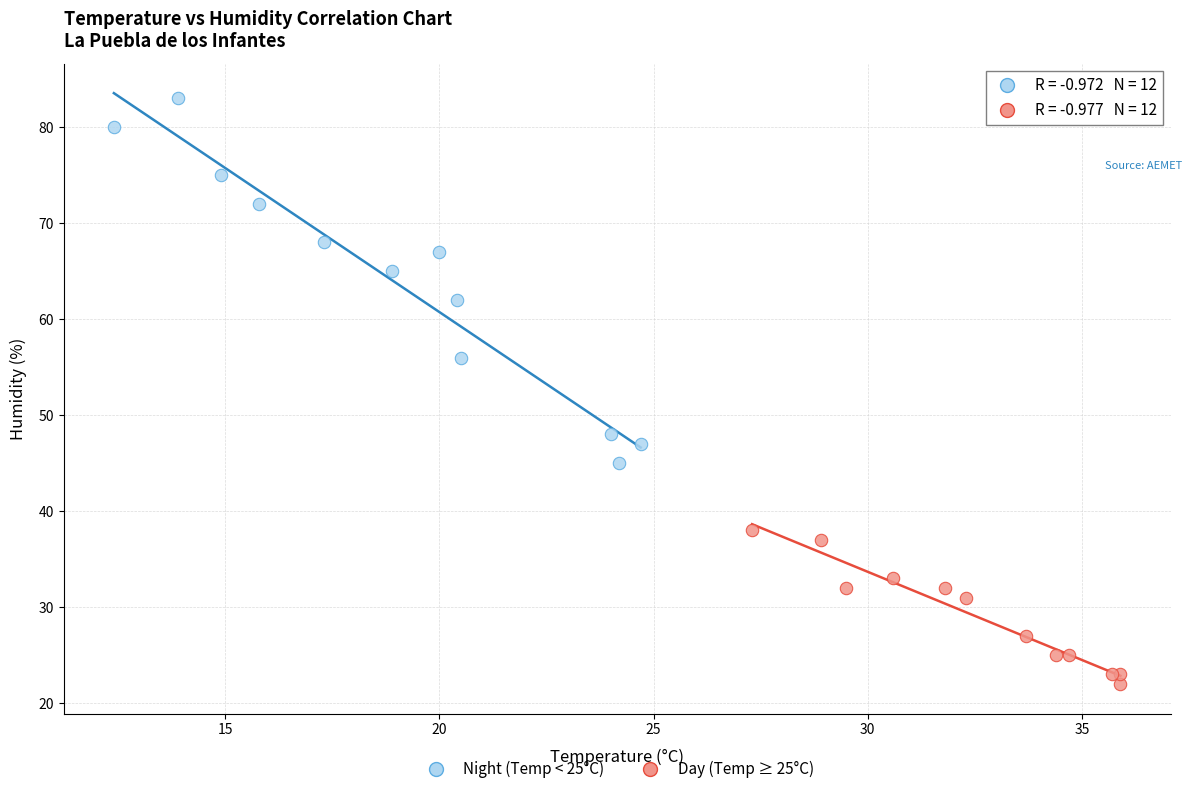

Which series reaches the maximum Y coordinate?

Night (Temp < 25°C)